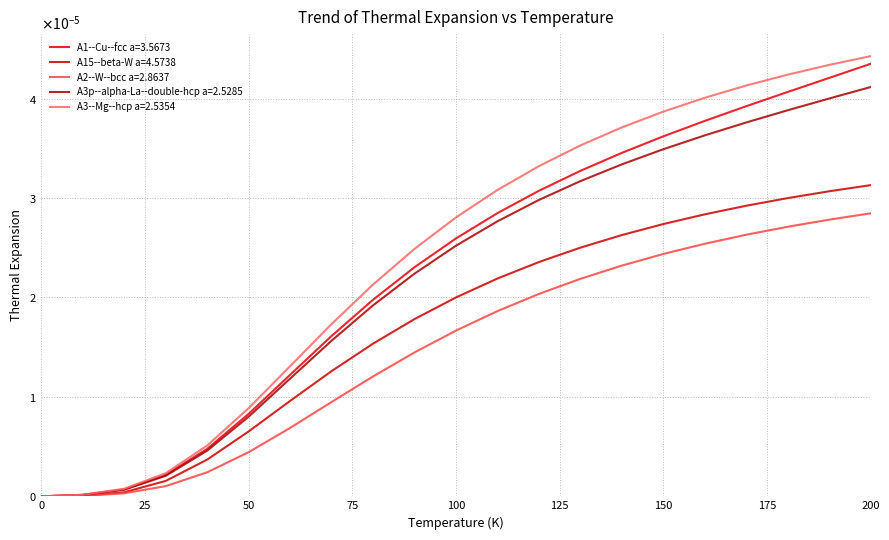

Does the chart display data point markers on the line(s)?

No